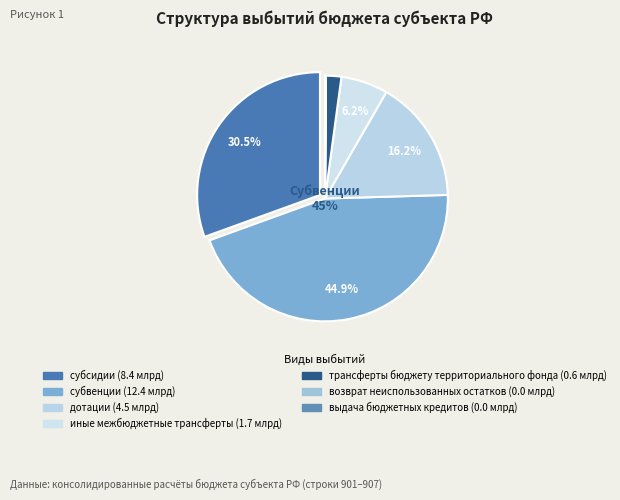

To the nearest percent, what is the average slice percentage?

14%